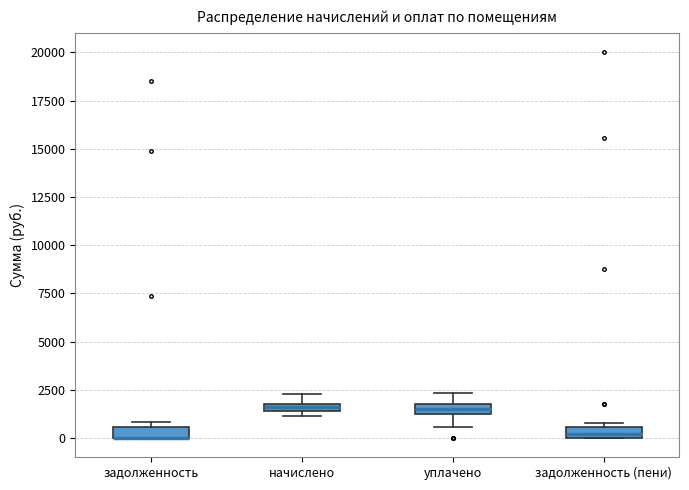

Where is the lower edge of the box for задолженность on the y-axis? The values are not printed on the chart, so give them approximately, as read against the axis.

0